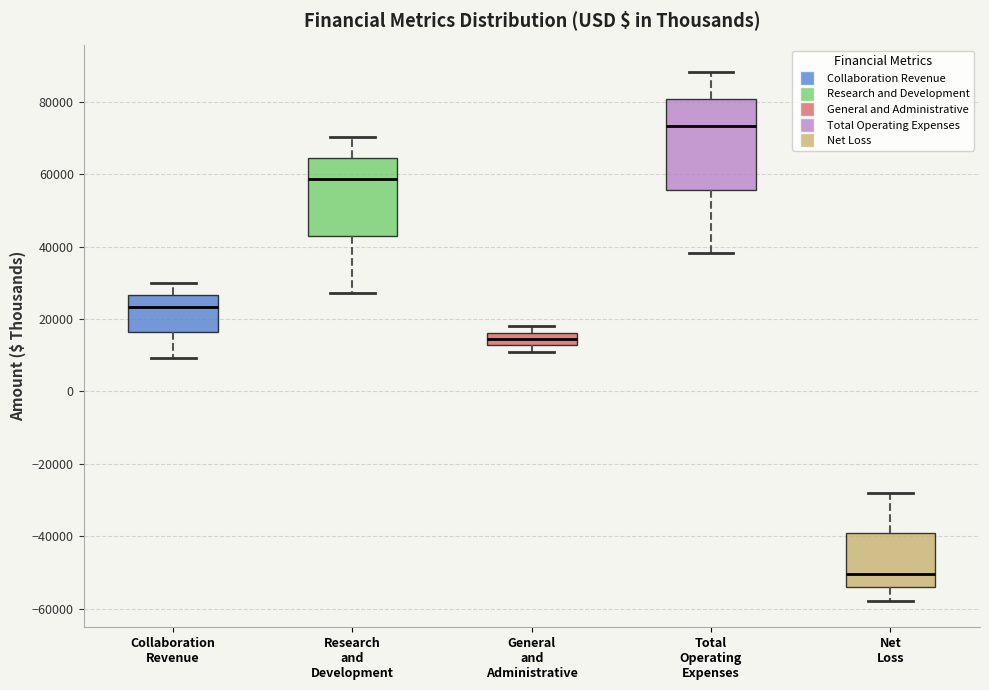

Where is the lower edge of the box for Research and Development on the y-axis? The values are not printed on the chart, so give them approximately, as read against the axis.

42000